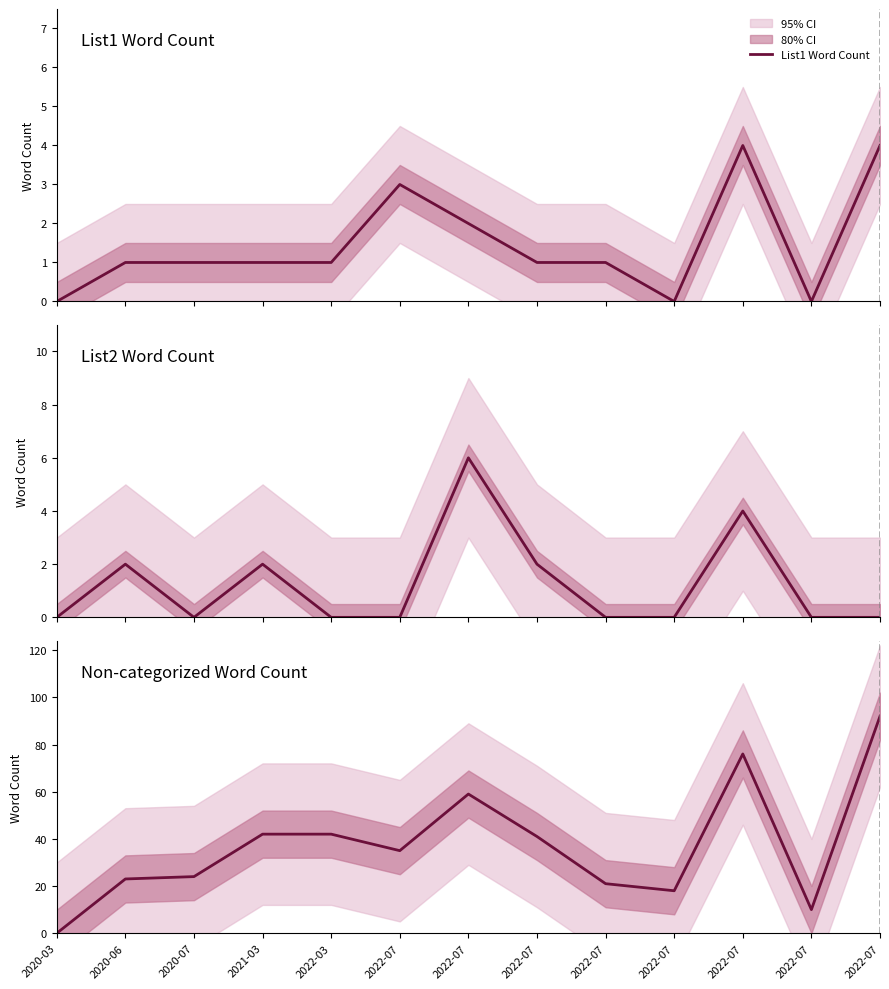

Where is List2 Word Count nearest to the value 3?

2020-06